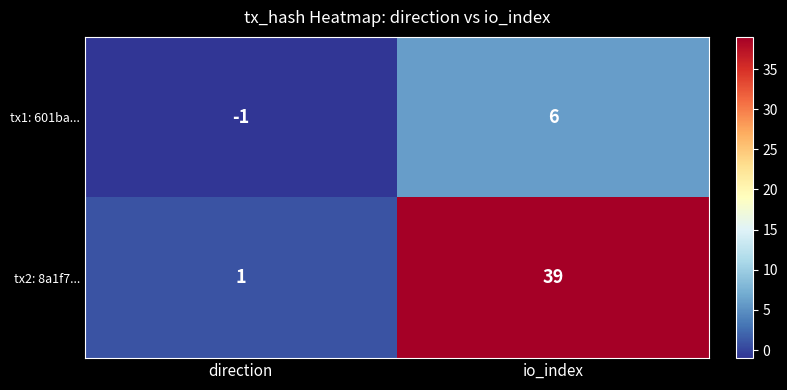

What is the approximate value of tx1: 601ba... at io_index?

6